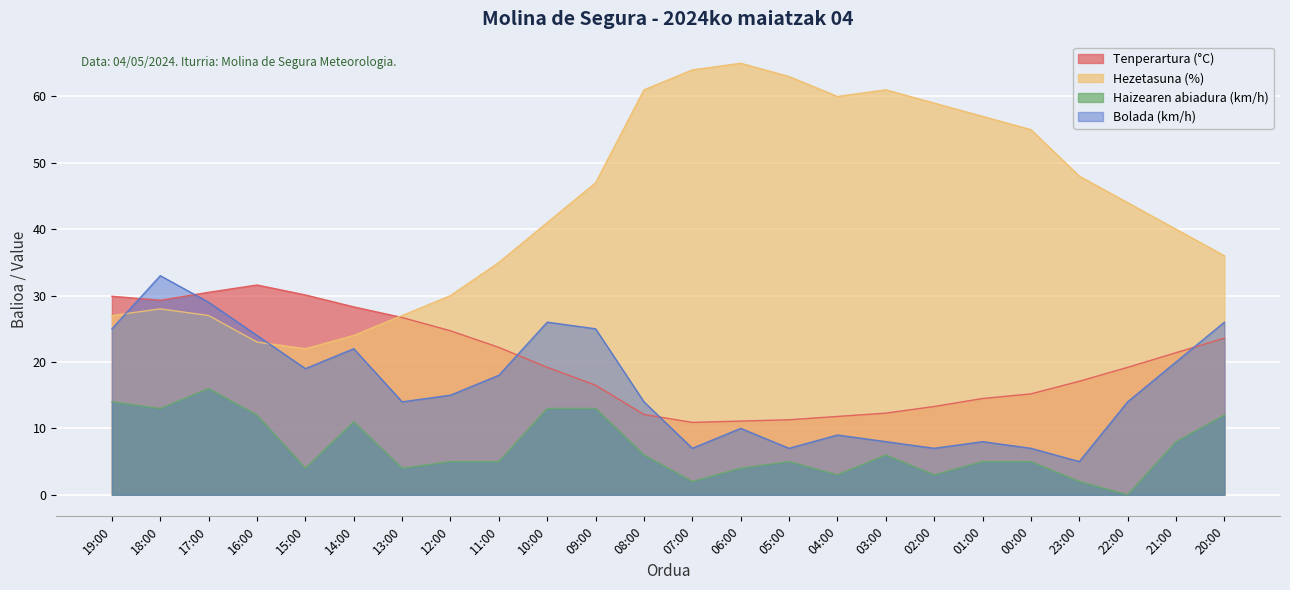

Which series has the widest spread of values?

Hezetasuna (%)